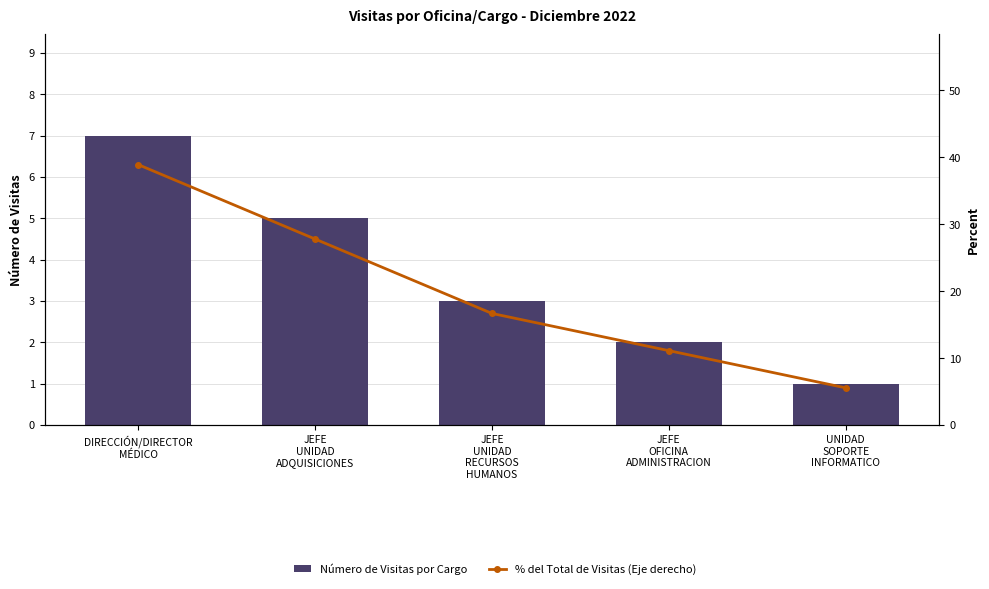

Rank the series by their average value, from highest to lowest.

% del Total de Visitas (Eje derecho), Número de Visitas por Cargo